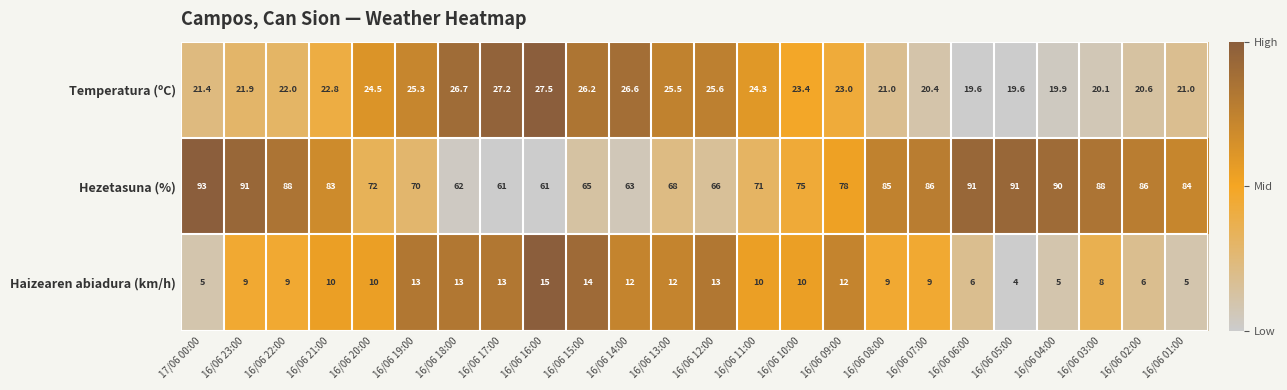

Which label corresponds to the largest value in the chart?

17/06 00:00